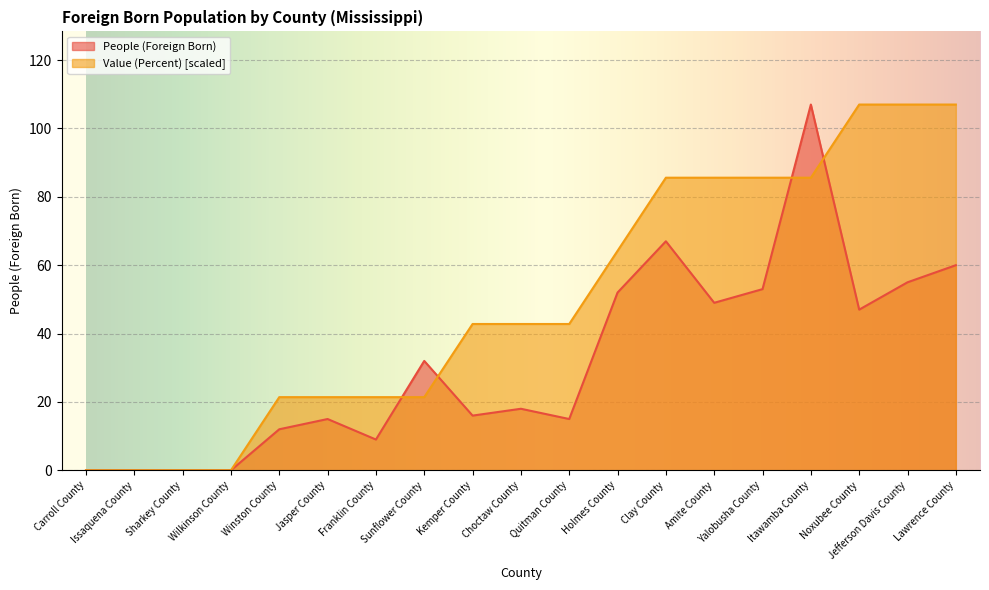

In People (Foreign Born), how many points are lower than both neighbors (excluding endpoints)?

5